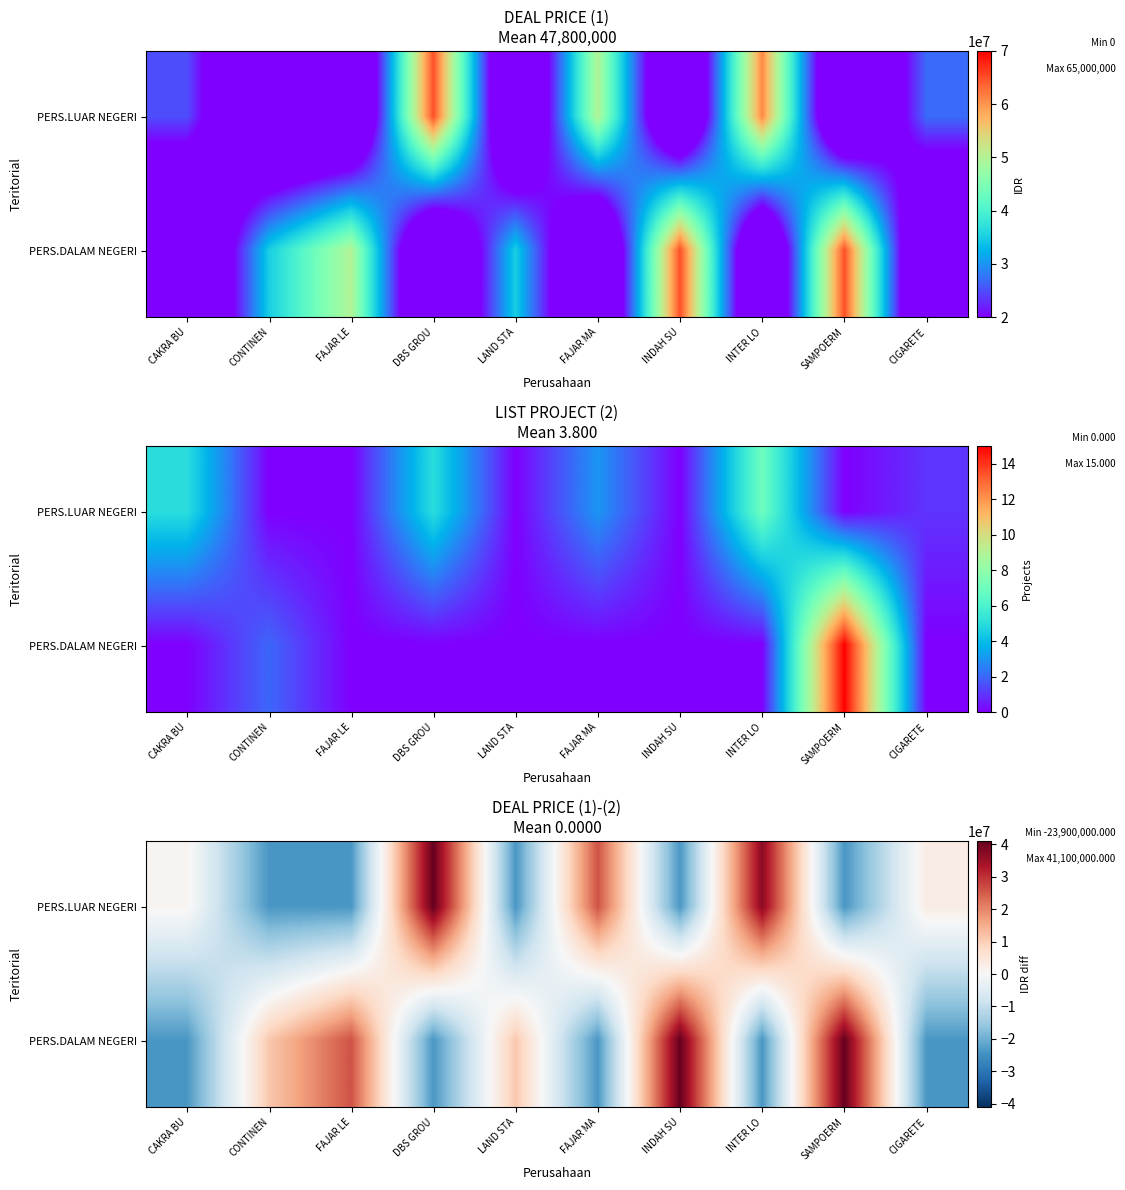

At which category does the chart reach its minimum across all series?

CONTINEN